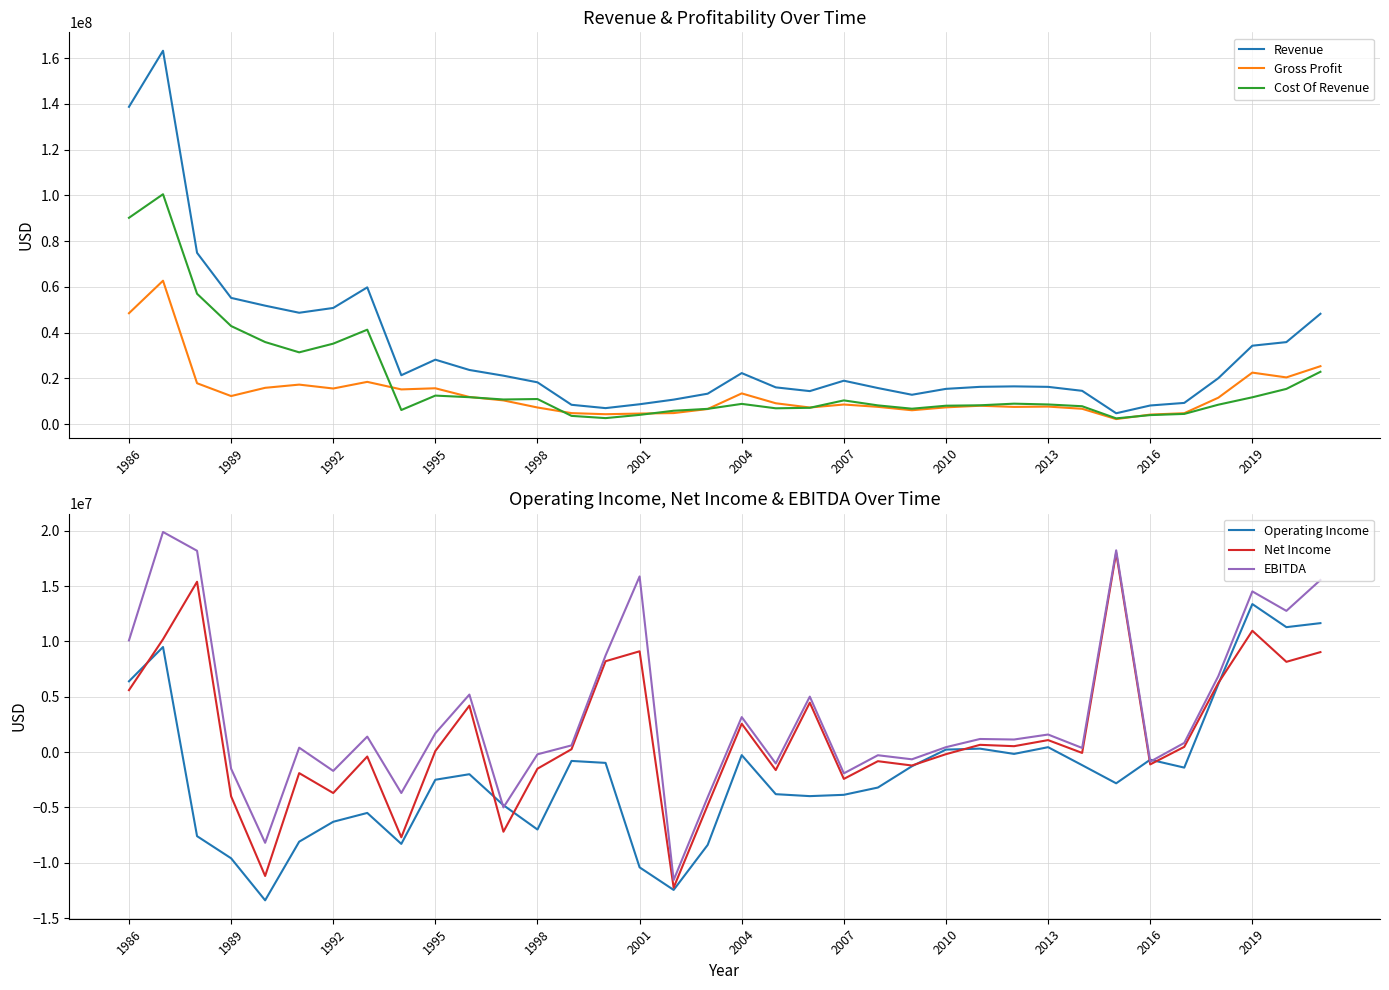

True or false: EBITDA and Gross Profit intersect in this chart.

True